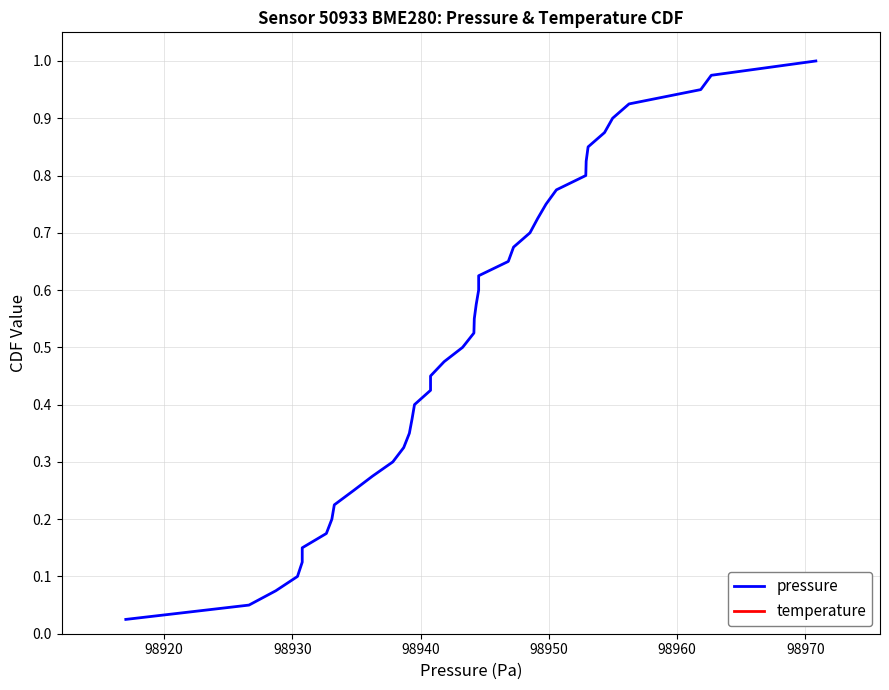

What is the maximum value shown in the chart?

1.0